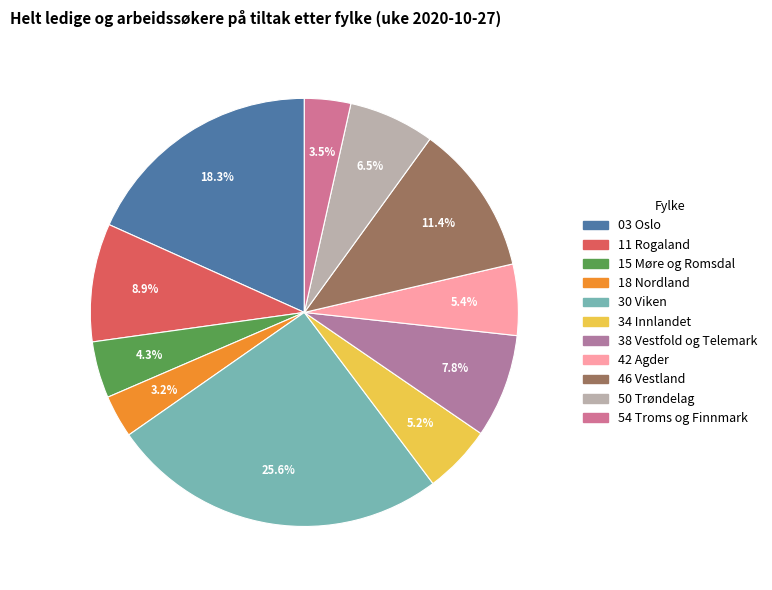

To the nearest percent, what percentage of the pie is 11 Rogaland?

9%